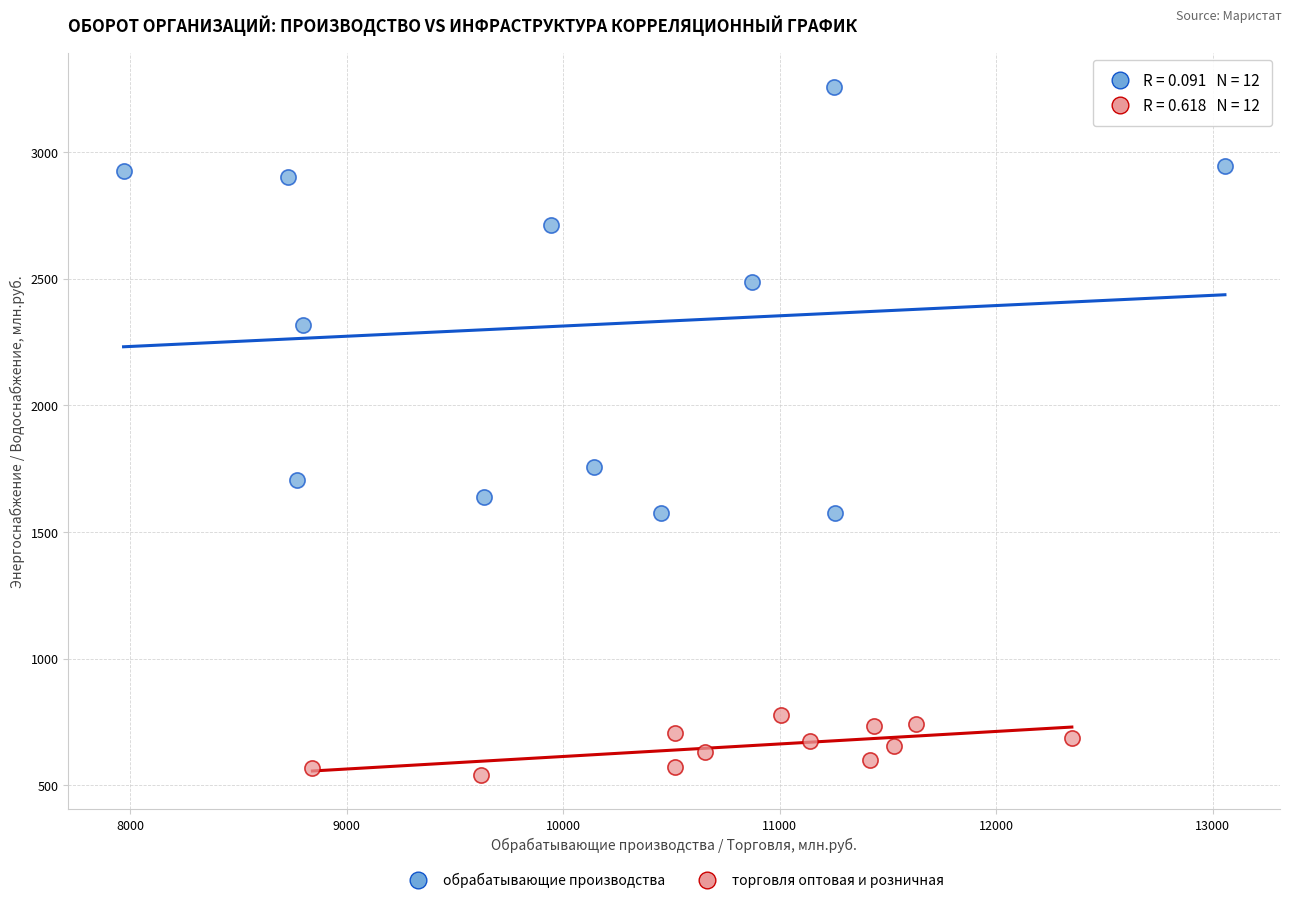

Which series has the widest spread of Y values?

обрабатывающие производства